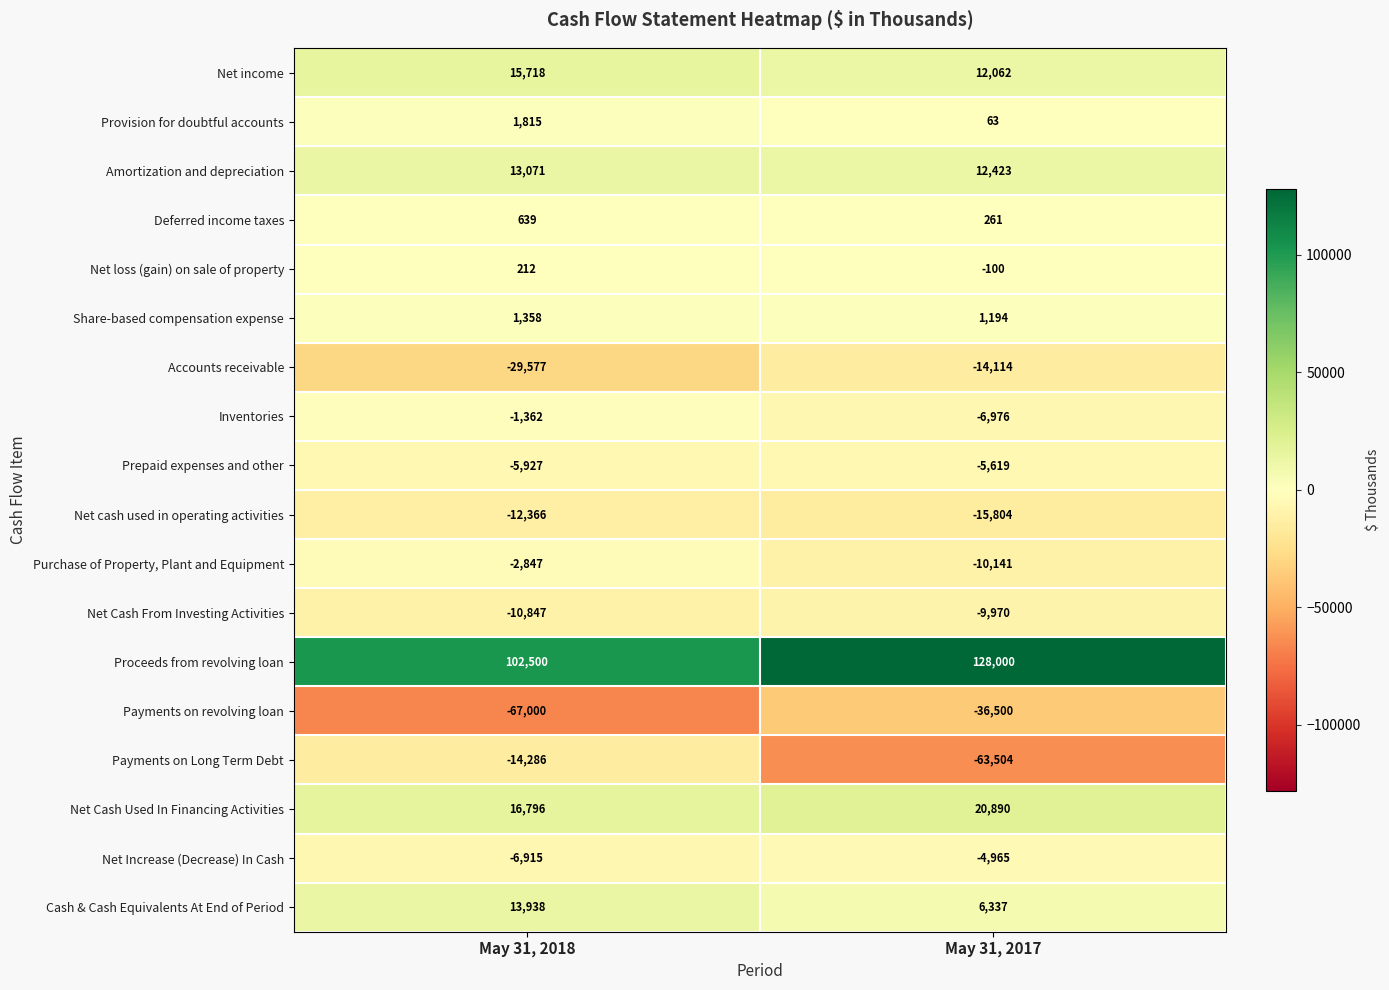

True or false: Prepaid expenses and other has a value of -9577 at May 31, 2018.

False